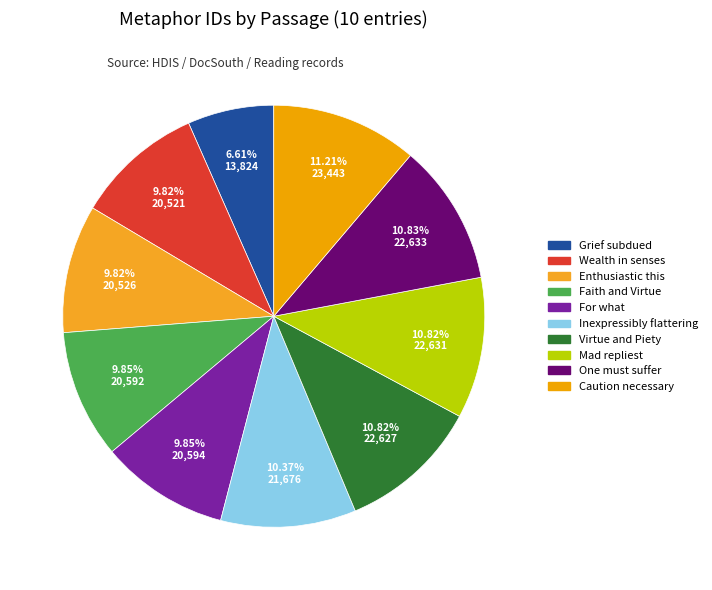

How many segments does this pie chart have?

10